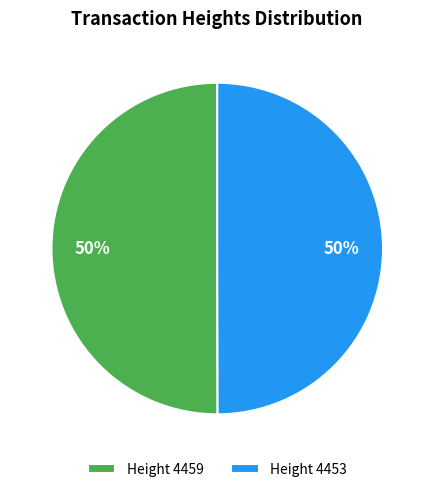

To the nearest percent, what is the average slice percentage?

50%